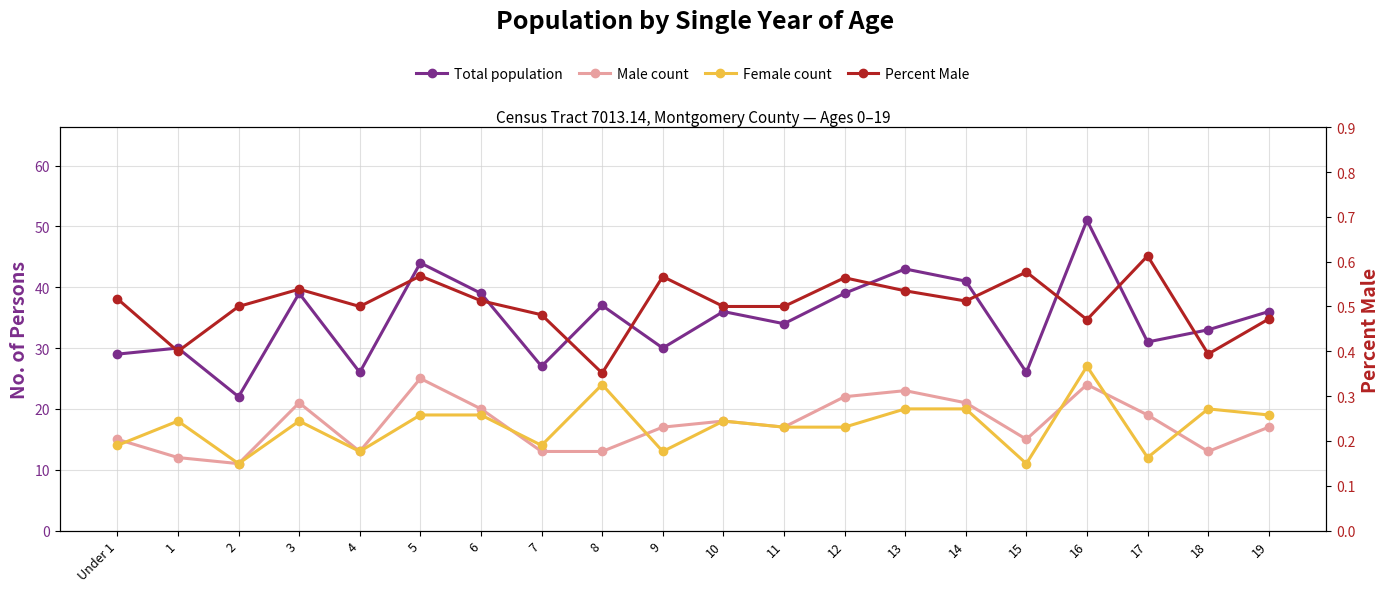

The value of Total population at 7 is 9.8. True or false?

False